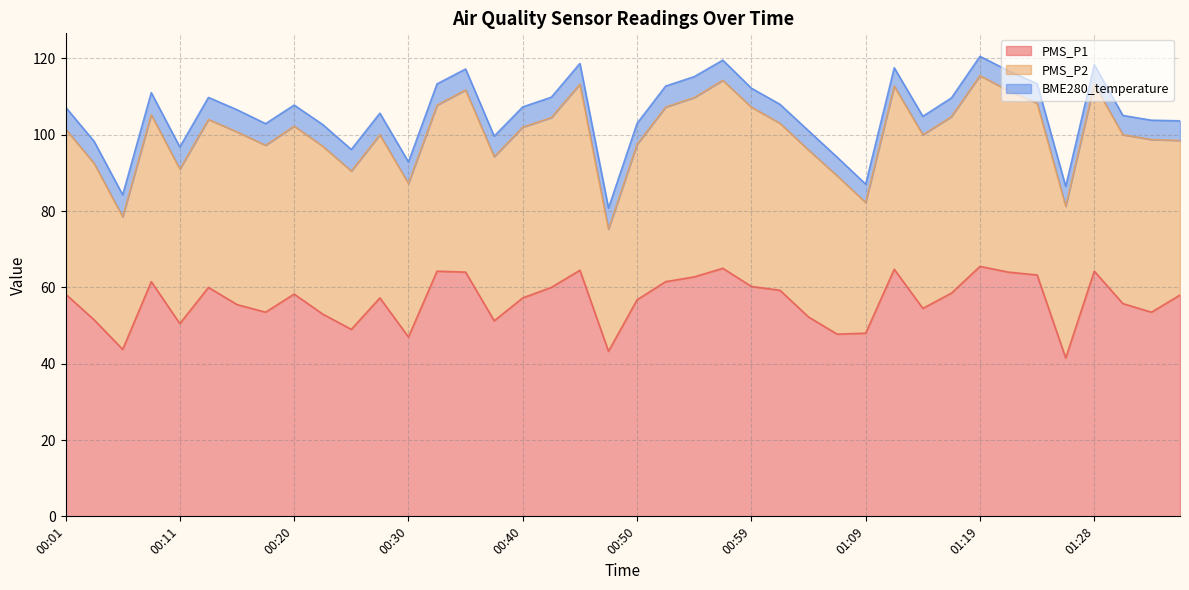

Rank the categories by PMS_P1 value from highest to lowest.

01:19, 00:57, 01:11, 00:45, 00:33, 01:28, 00:35, 01:21, 01:24, 00:54, 00:08, 00:52, 00:59, 00:13, 00:42, 01:02, 01:16, 00:01, 00:20, 01:36, 00:28, 00:40, 00:50, 01:31, 00:15, 01:14, 00:18, 01:33, 00:23, 01:04, 00:03, 00:37, 00:11, 00:25, 01:09, 01:07, 00:30, 00:06, 00:47, 01:26